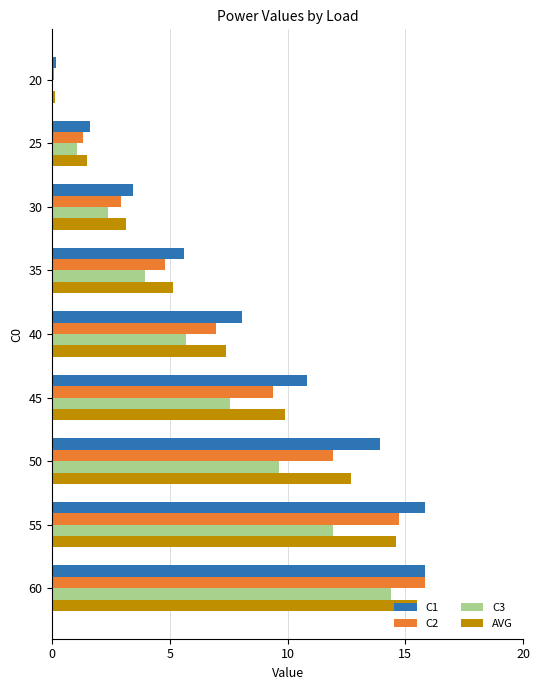

Is it true that AVG equals 20.4 at 50?

False